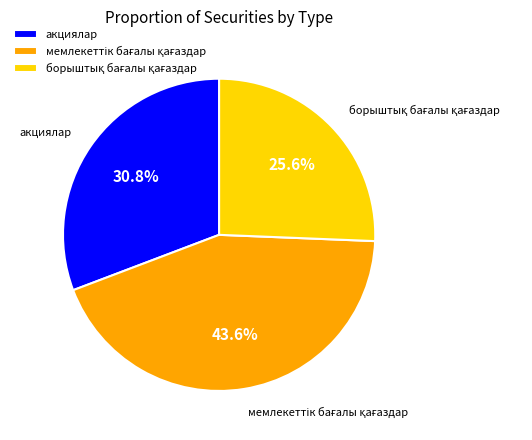

To the nearest percent, what is the average slice percentage?

33%